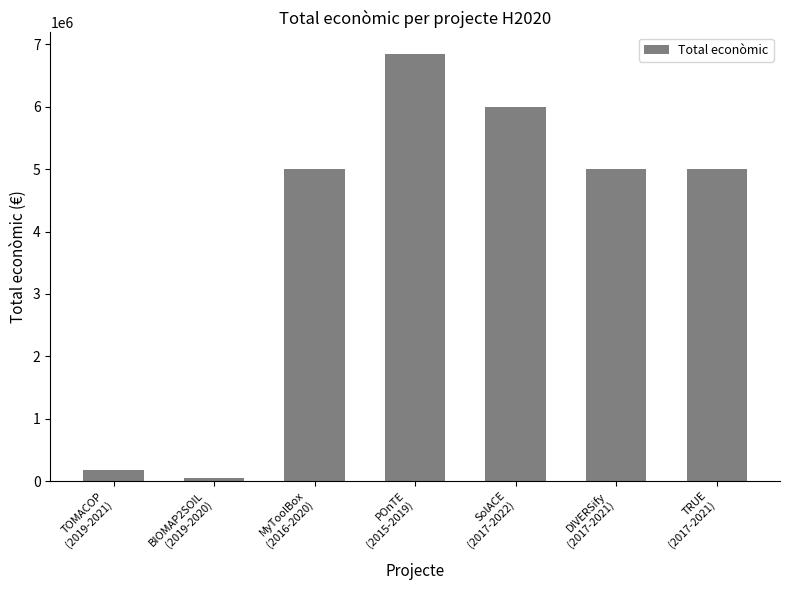

The chart shows a value of 4999363 at DIVERSify
(2017-2021). True or false?

True